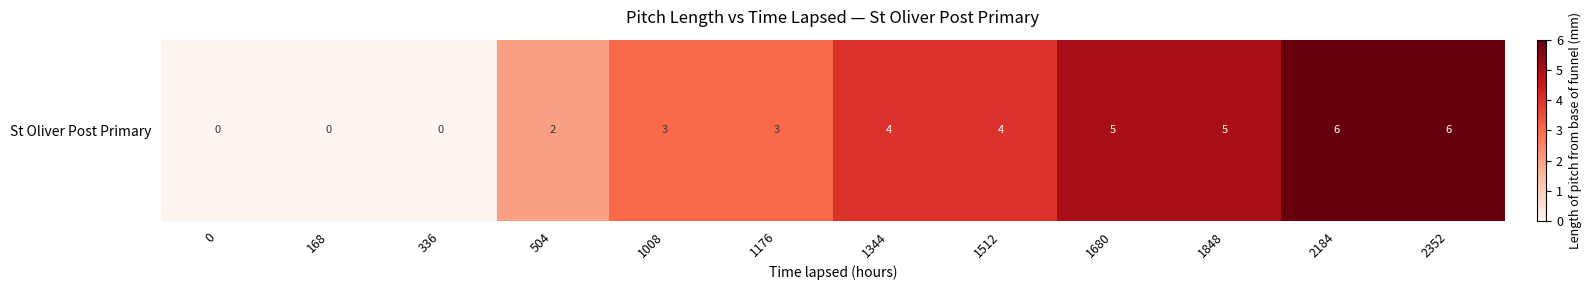

Where does the data first go above 4?

1680